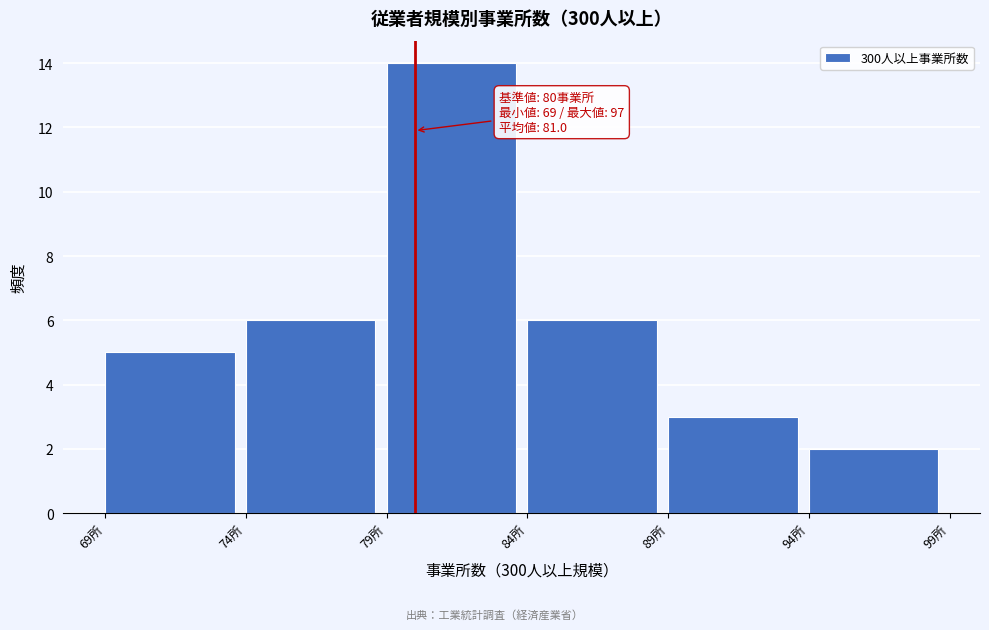

Over which range of the x-axis is the bar tallest?

79 to 84